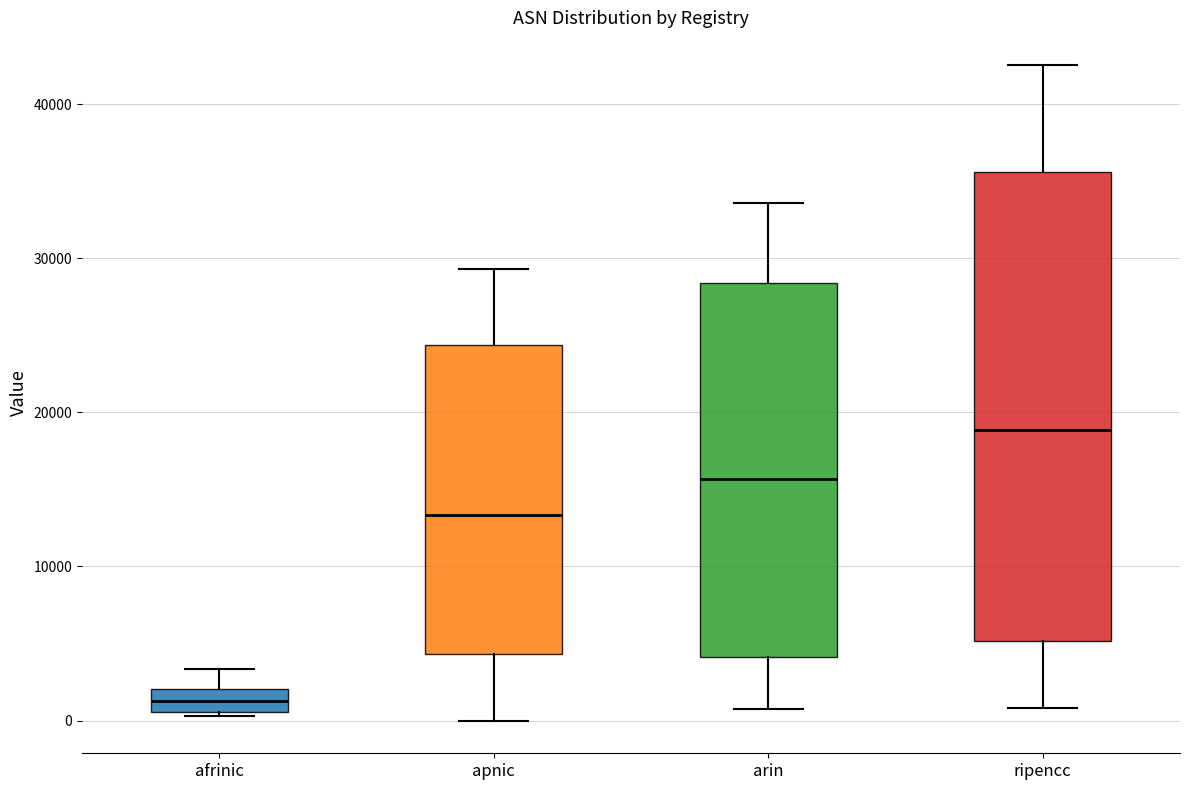

Comparing the boxes themselves (not the whiskers), which one is the tallest?

ripencc